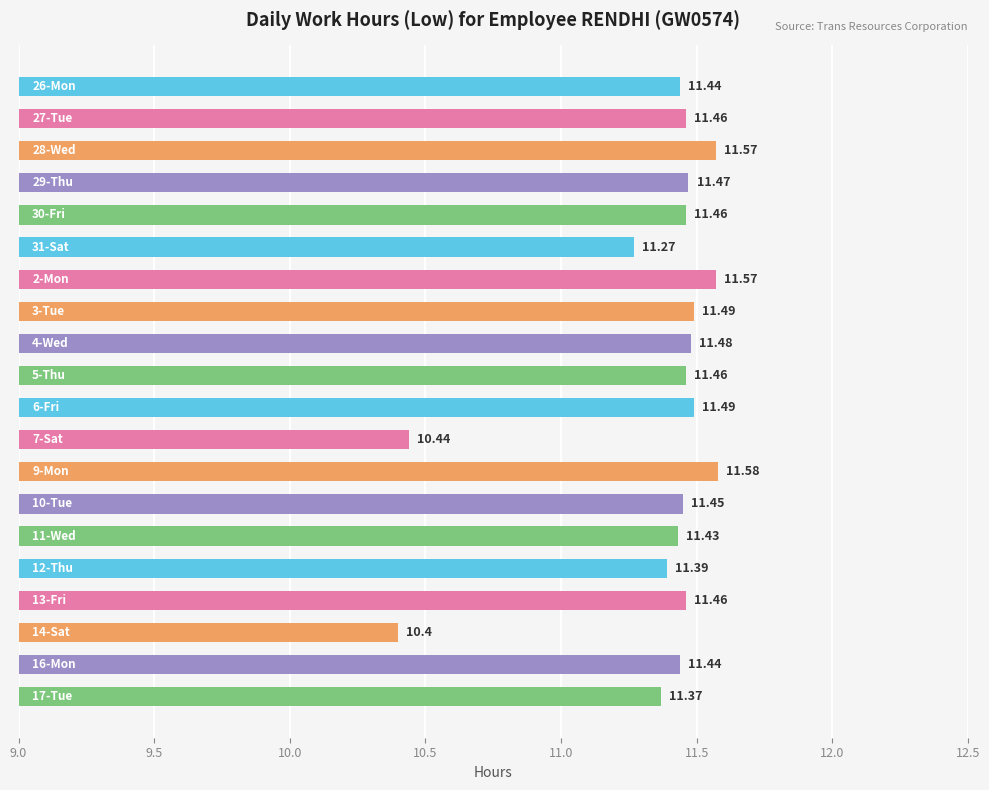

What is the average value?

11.4